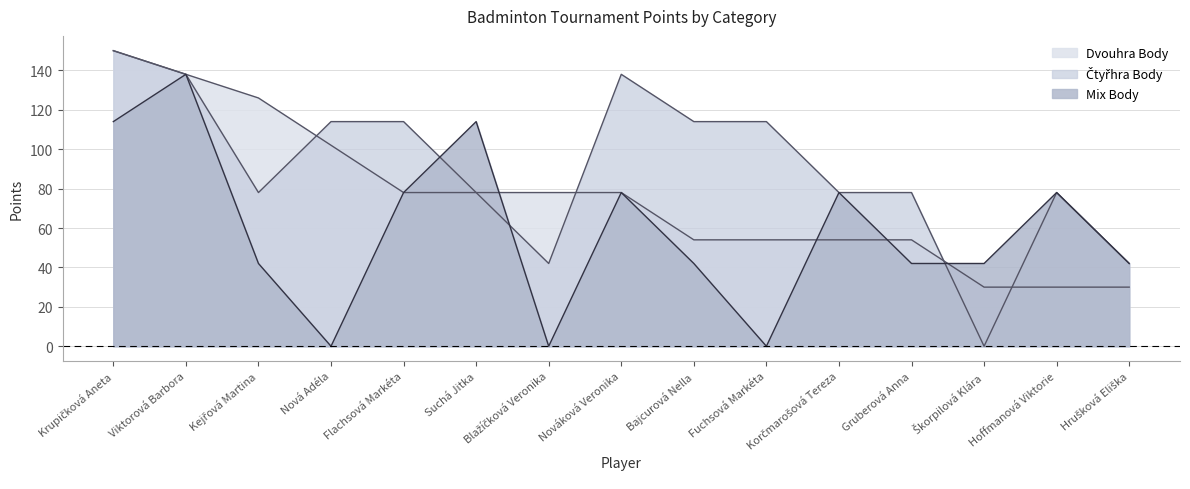

What is the difference between the second highest and minimum values in the Dvouhra Body series?

108